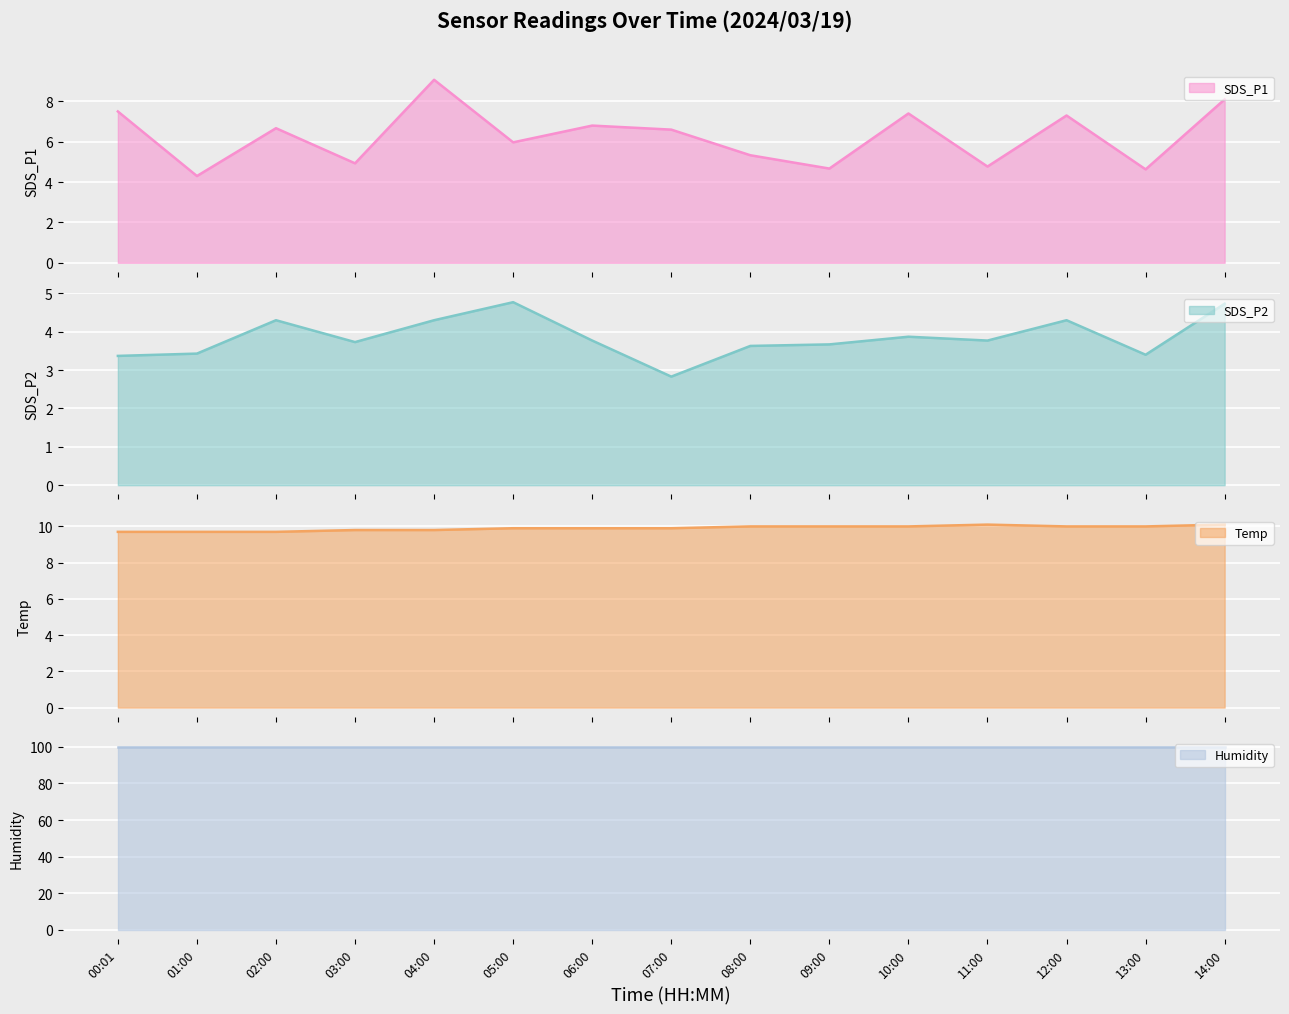

At which label is Humidity closest to 99?

00:01